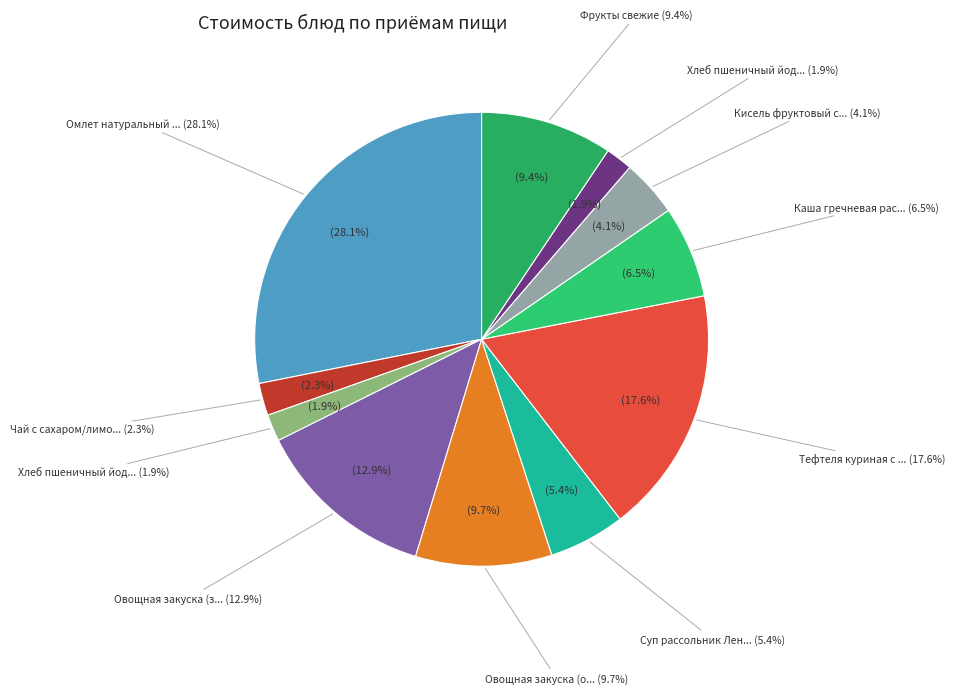

Combined, do Кисель фруктовый с витамином С and Хлеб пшеничный йодированный (обед) account for over 50%?

No